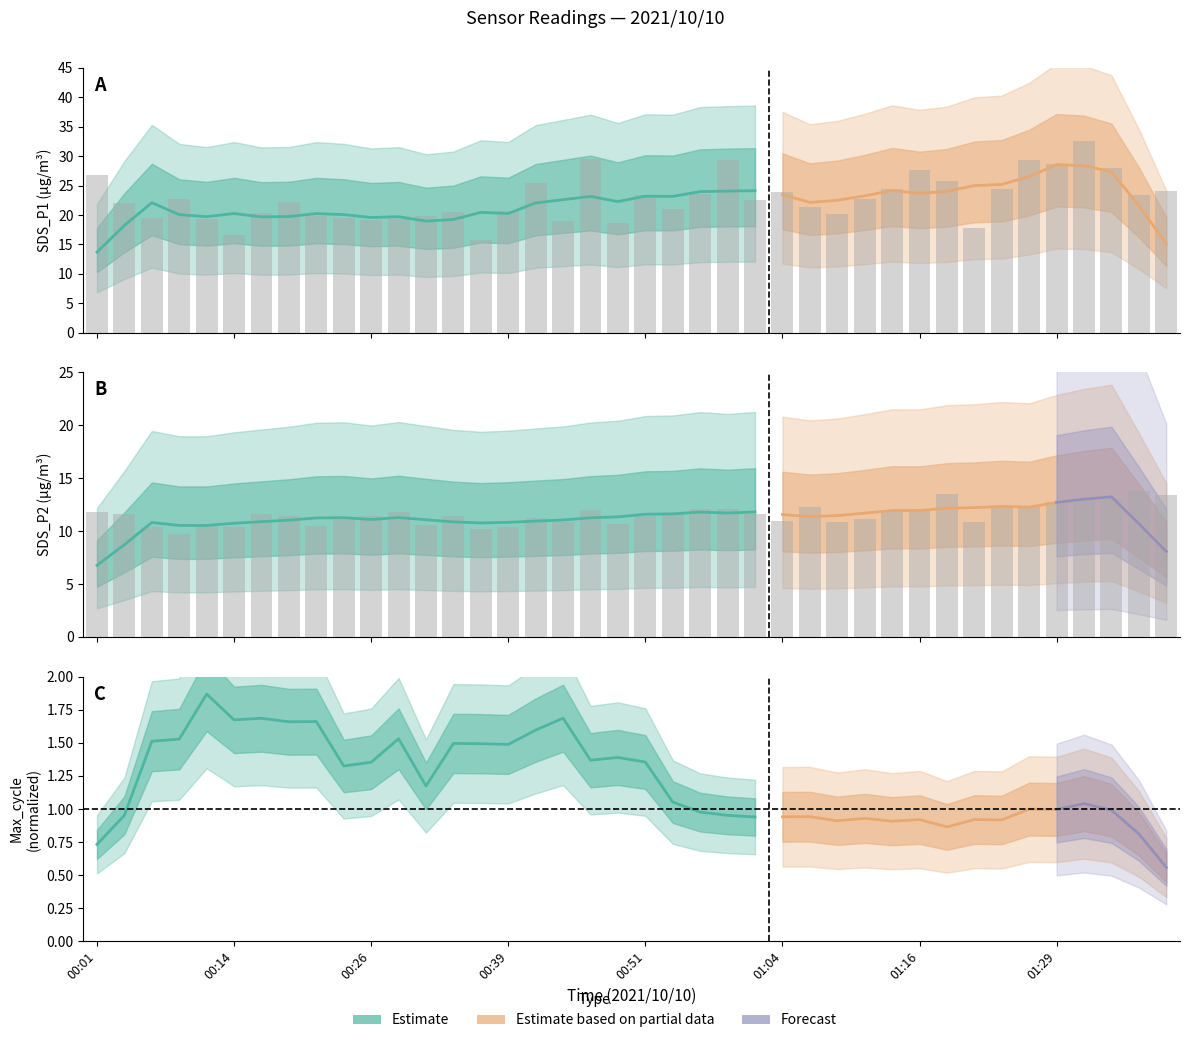

At 01:29, list the series in order from smallest to largest.

SDS_P2, SDS_P1